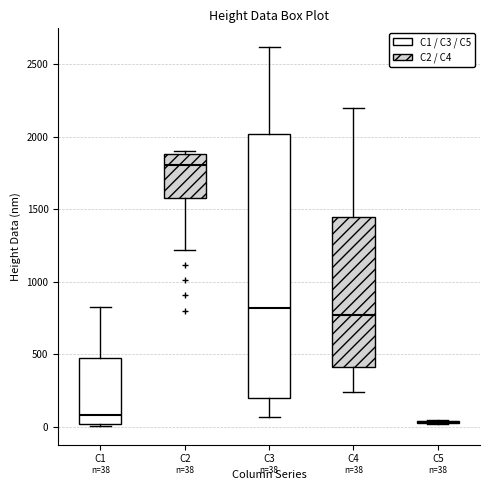

Comparing the boxes themselves (not the whiskers), which one is the tallest?

C3